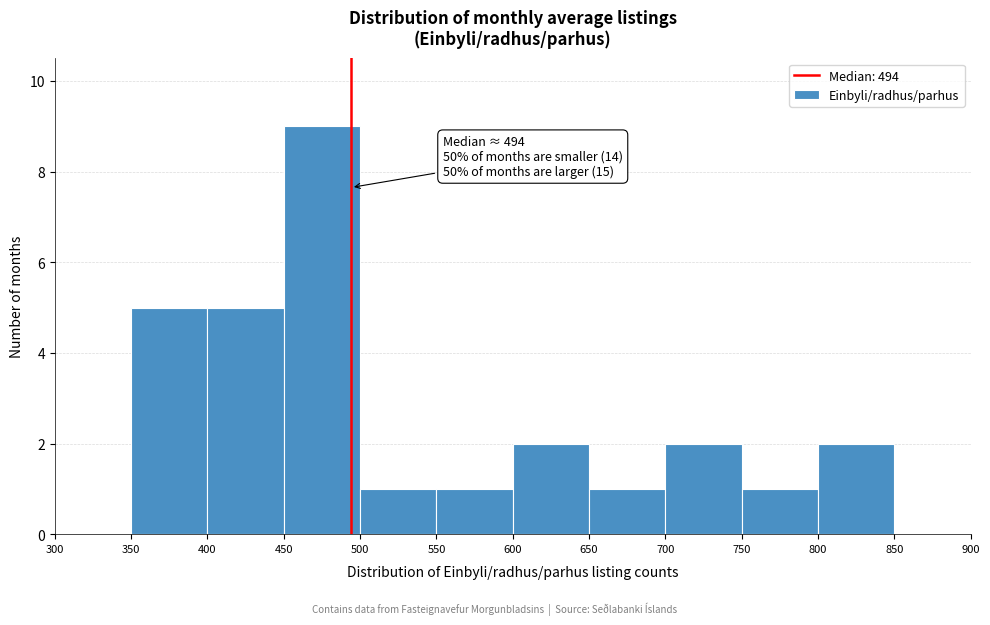

Over which range of the x-axis is the bar tallest?

450 to 500